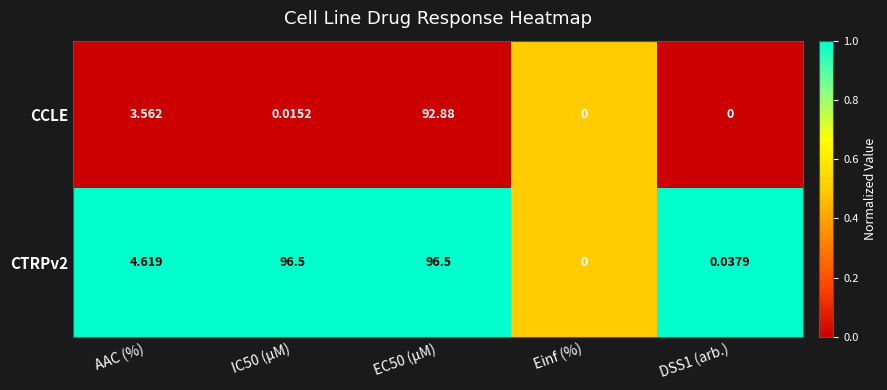

Is the value of CCLE at AAC (%) greater than the value of CTRPv2 at Einf (%)?

Yes